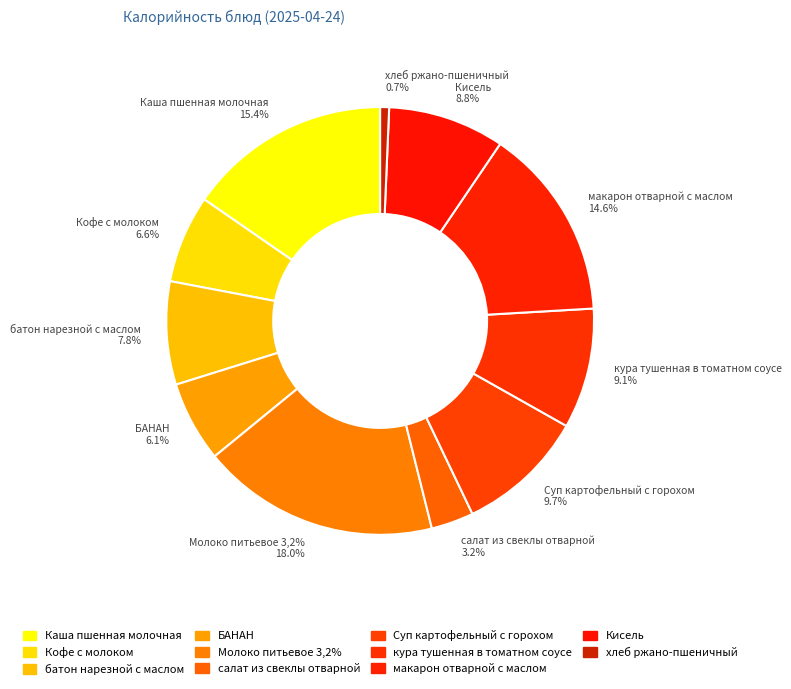

Does any single category account for the majority?

No